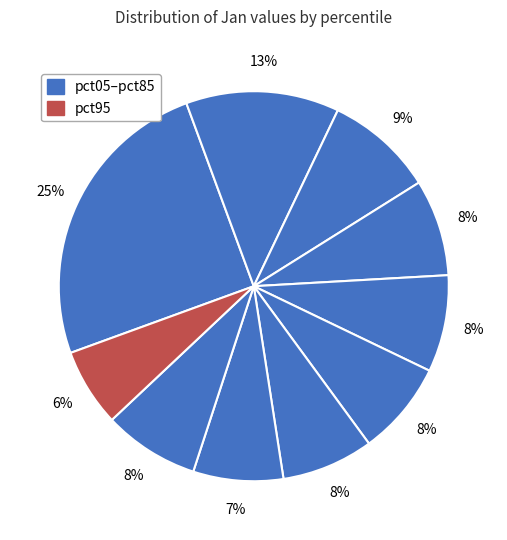

How many slices are in this pie chart?

10